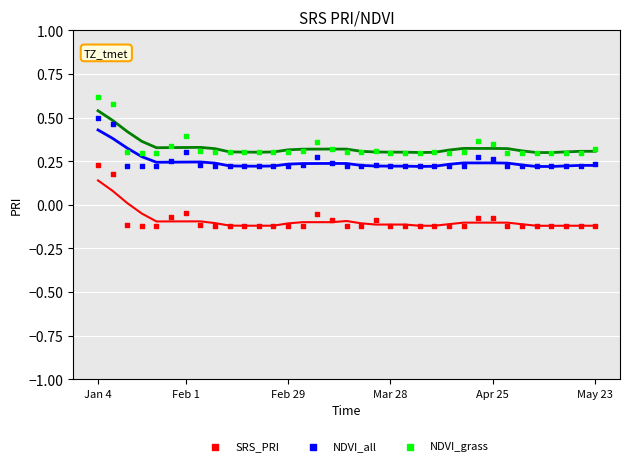

Across all data points, what is the range of Y values (max minus min)?

0.7